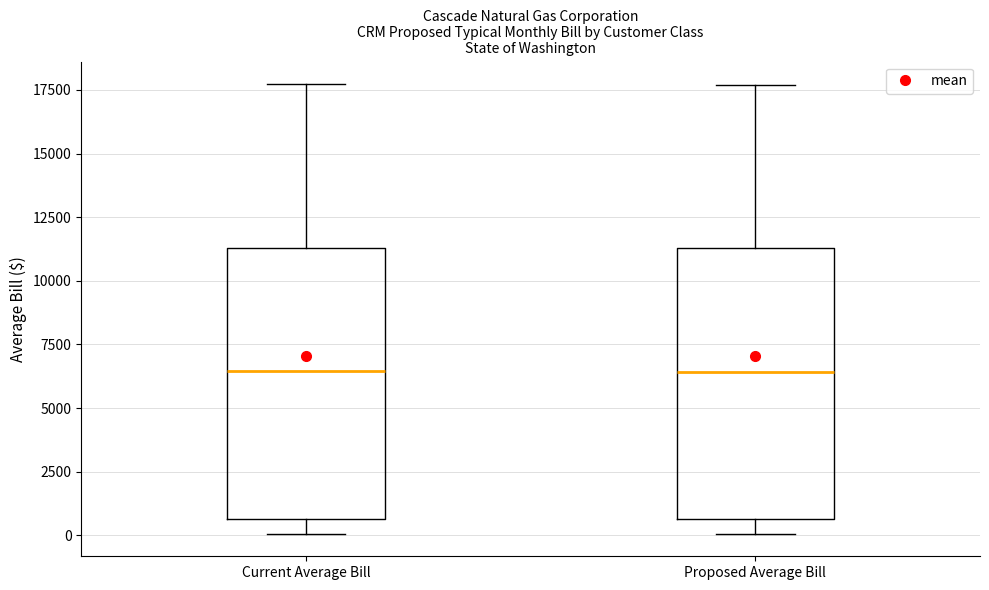

Where is the lower edge of the box for Proposed Average Bill on the y-axis? The values are not printed on the chart, so give them approximately, as read against the axis.

500